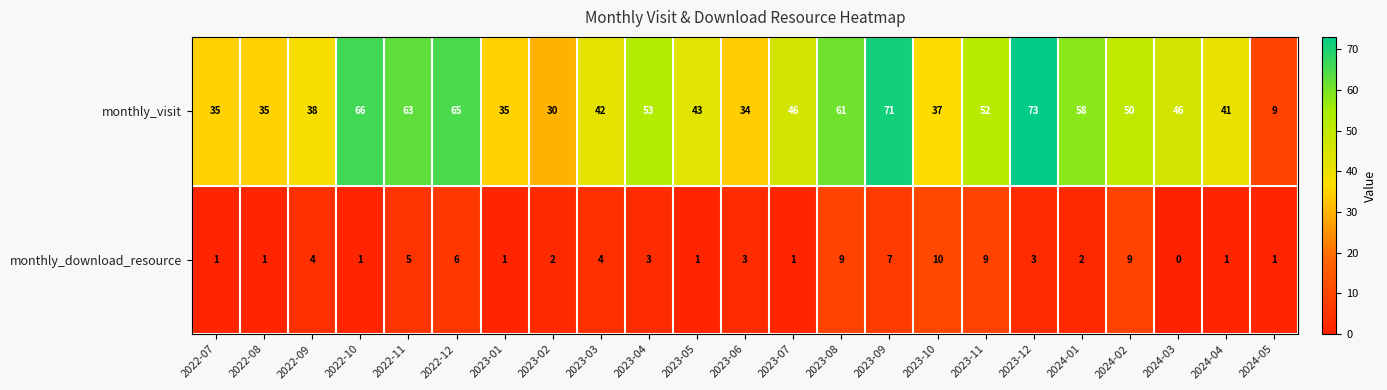

What is the greatest value displayed?

73